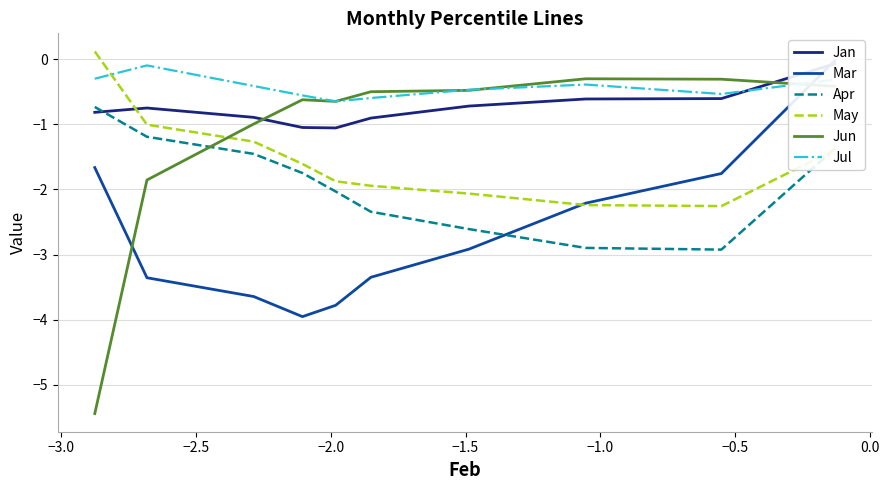

How many times do Jun and Apr cross each other?

1